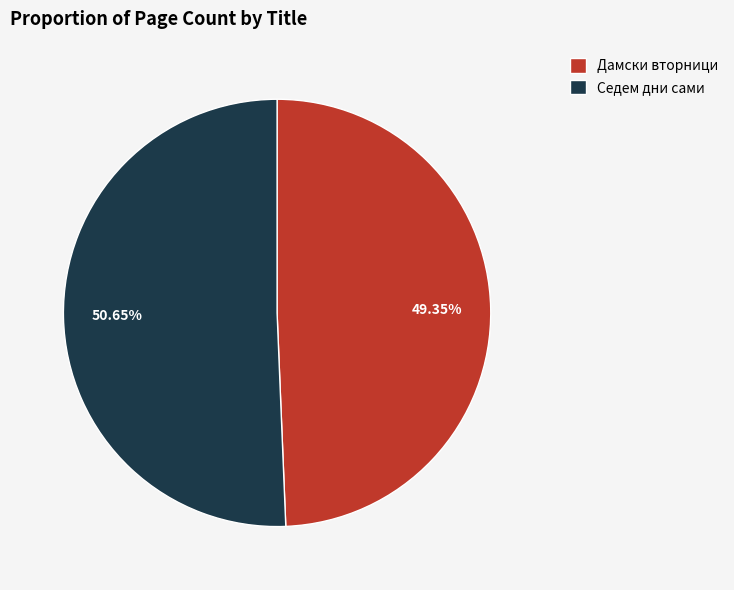

How many slices are in this pie chart?

2